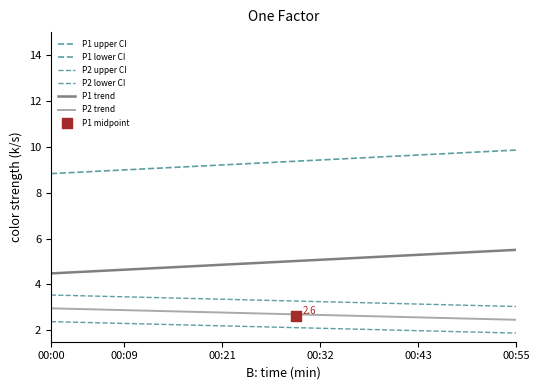

Is the value of P2 at 00:52 greater than the value of P1 at 00:38?

No